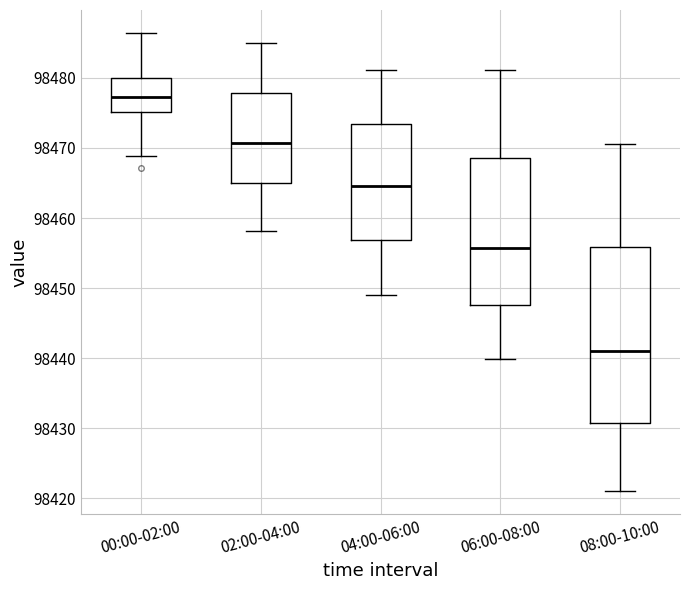

Reading left to right, transcribe this box plot: for each box, give where its median line is, the range the box spans, and where its two whiskers end, as read against the y-axis. The values are not printed on the chart, so give them approximately, as read against the axis.

00:00-02:00: median 98477, box 98475 to 98480, whiskers 98469 to 98486
02:00-04:00: median 98471, box 98465 to 98478, whiskers 98458 to 98485
04:00-06:00: median 98465, box 98457 to 98473, whiskers 98449 to 98481
06:00-08:00: median 98456, box 98448 to 98469, whiskers 98440 to 98481
08:00-10:00: median 98441, box 98431 to 98456, whiskers 98421 to 98471